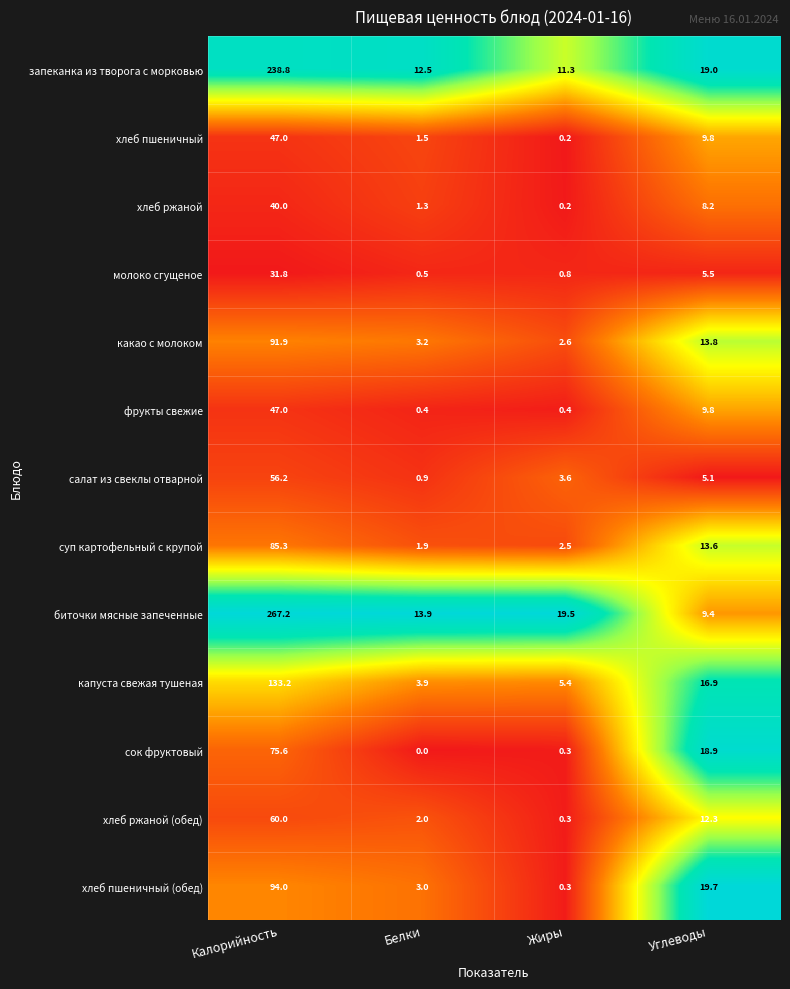

Which series changed the most between Калорийность and Жиры?

биточки мясные запеченные